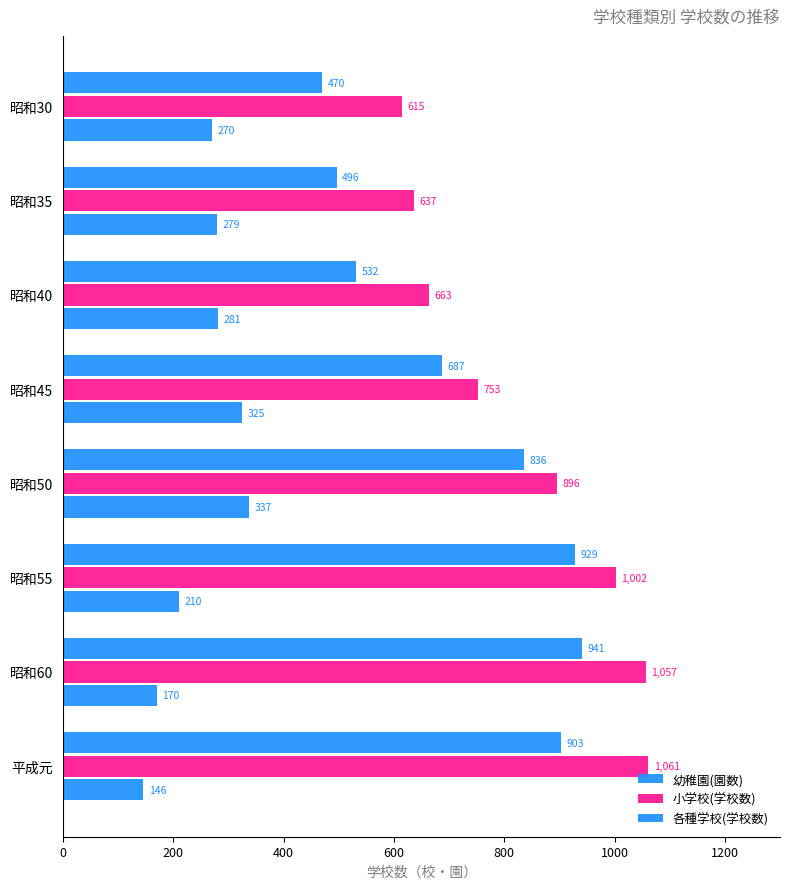

What is the highest value of the 各種学校(学校数) series?

337